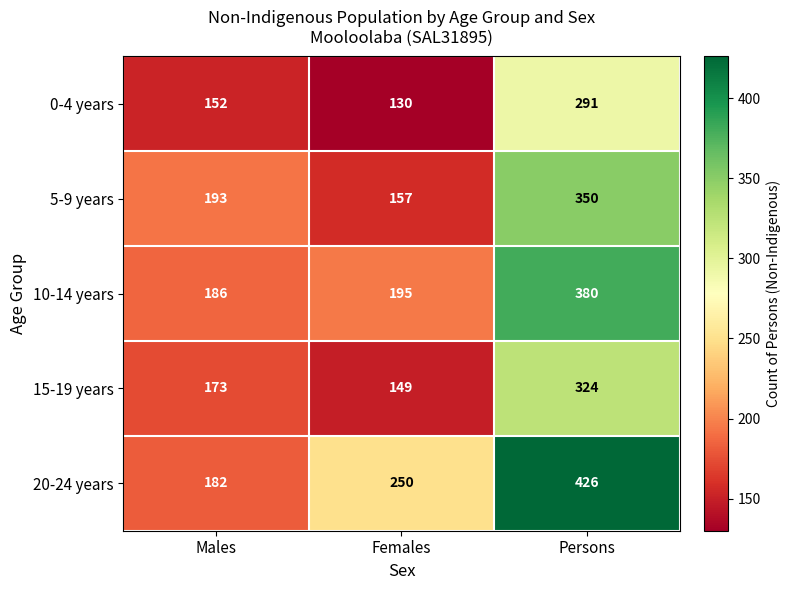

How many 5-9 years values are between 157 and 350?

3